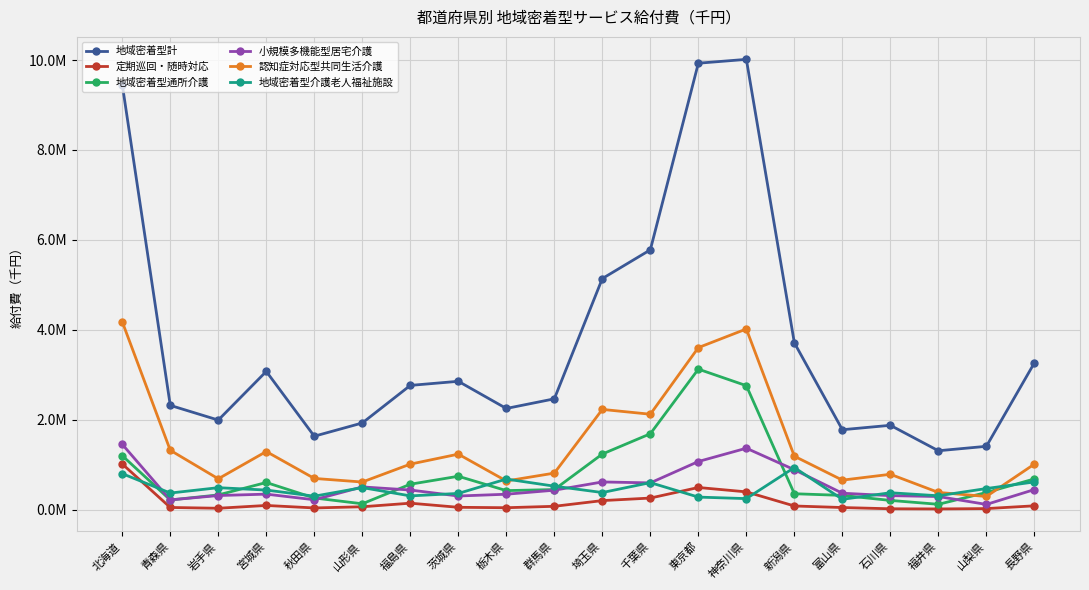

What are all the series names shown in the legend?

地域密着型計, 定期巡回・随時対応, 地域密着型通所介護, 小規模多機能型居宅介護, 認知症対応型共同生活介護, 地域密着型介護老人福祉施設